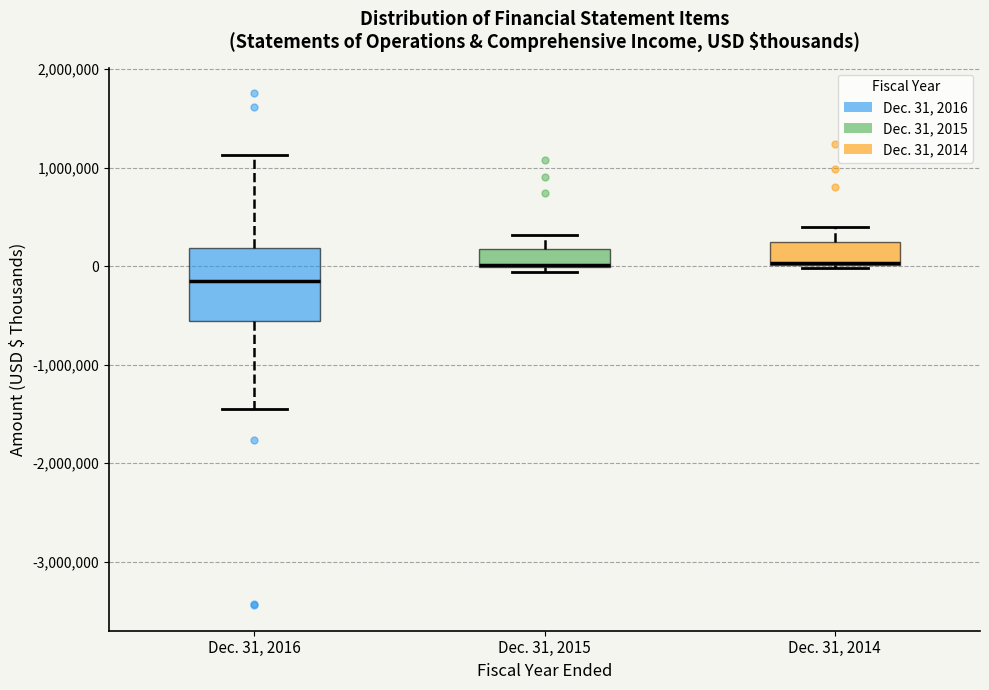

Which box is the tallest, from its lower edge to its upper edge?

Dec. 31, 2016